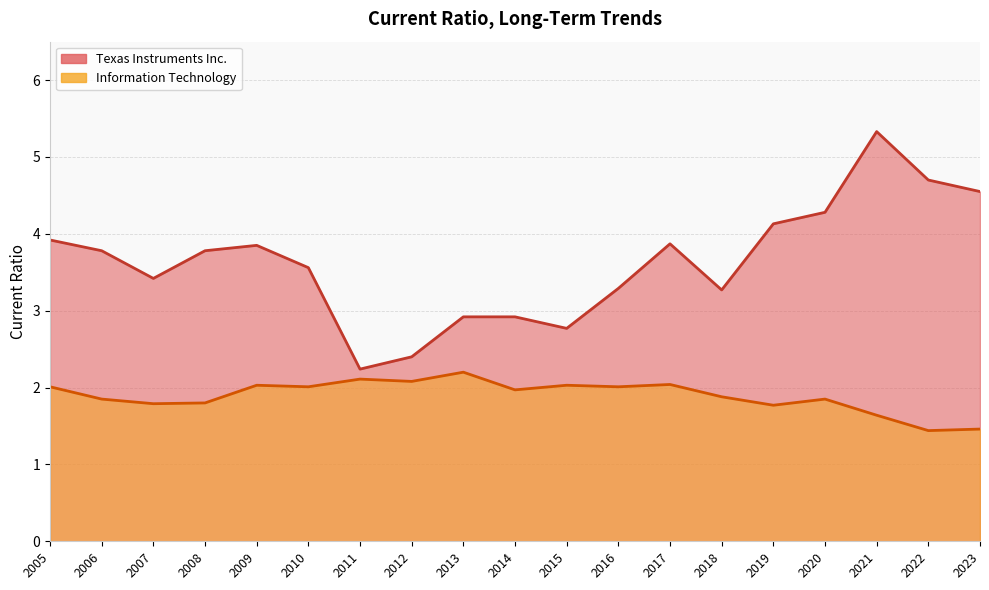

True or false: Texas Instruments Inc. and Information Technology cross at least once.

False